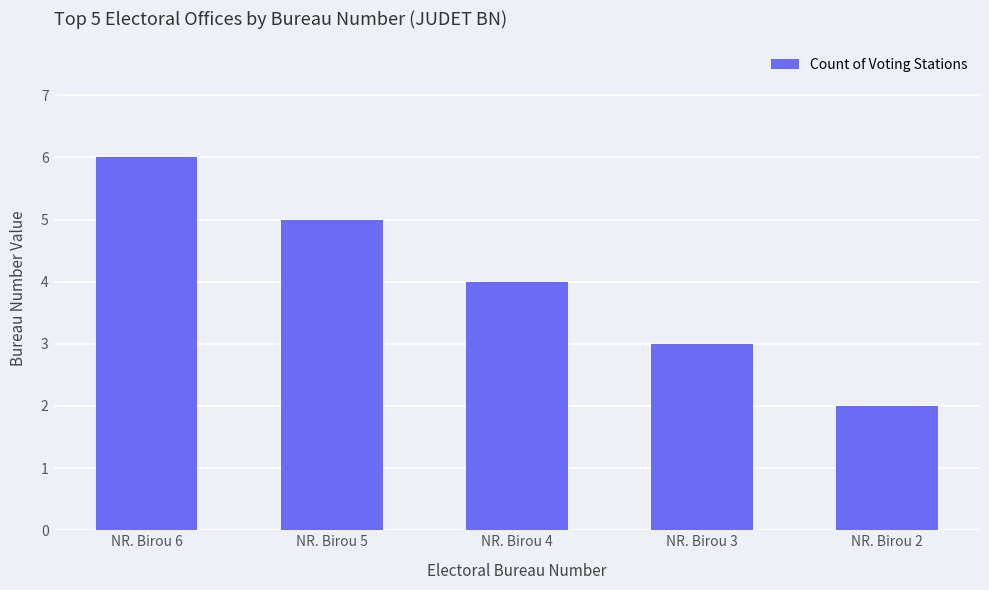

How many data points does each series have?

5